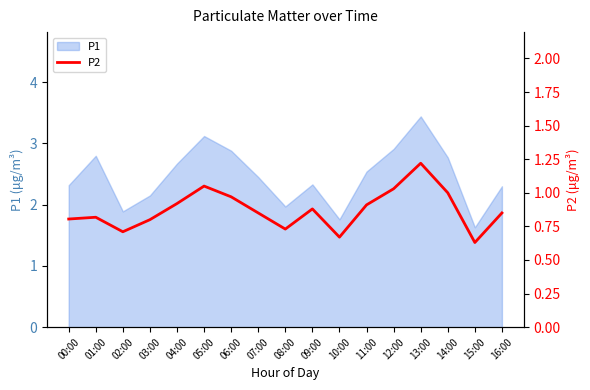

Is it true that P1 equals 3.1 at 05:00?

True